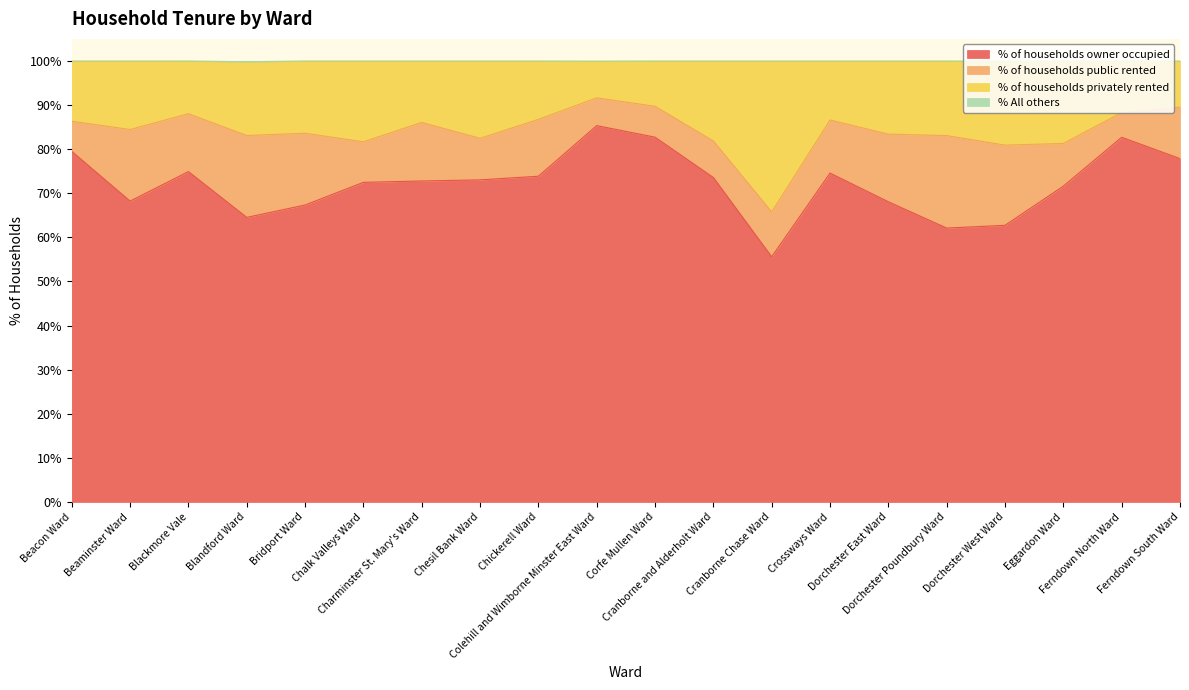

What is the minimum value for % of households owner occupied?

55.6